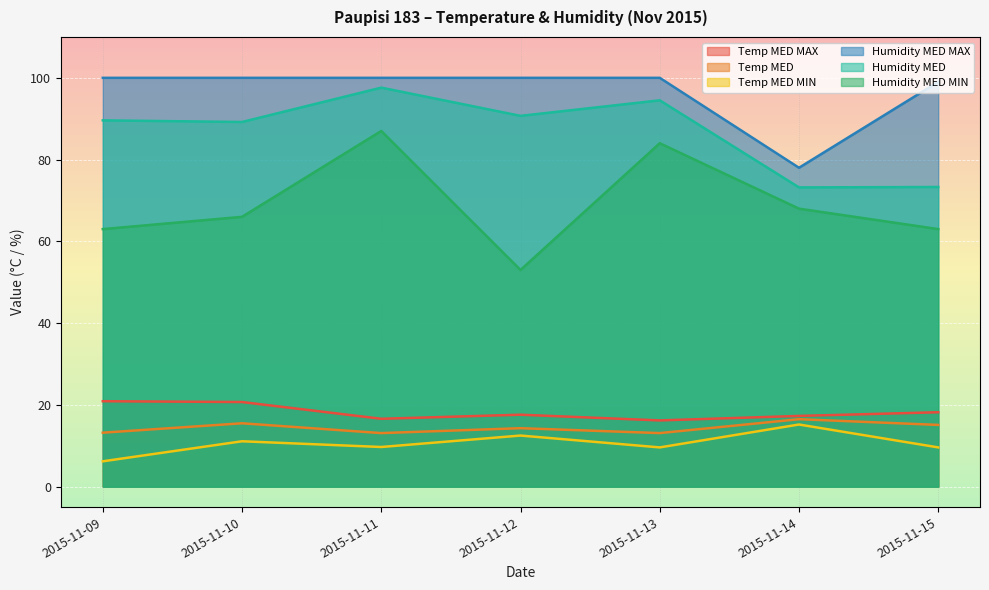

What are all the series names shown in the legend?

Temp MED MAX, Temp MED, Temp MED MIN, Humidity MED MAX, Humidity MED, Humidity MED MIN